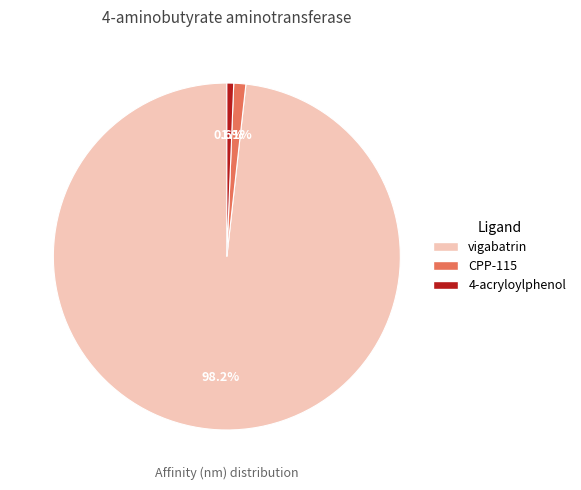

How many slices are in this pie chart?

3